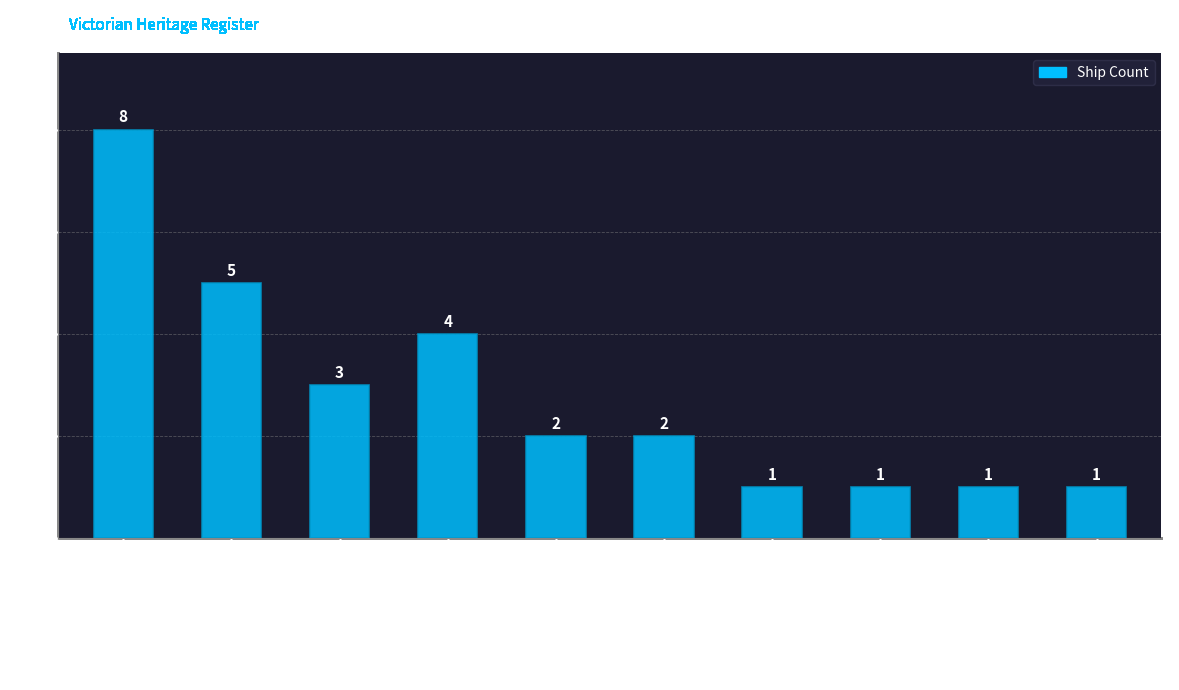

Count the values in the range 1 to 4.

8